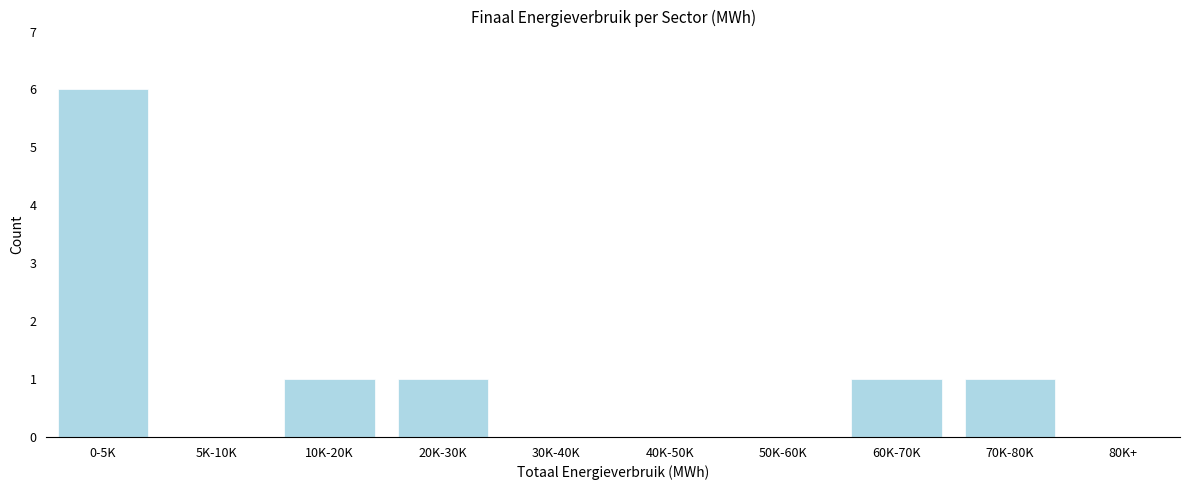

Reading right to left, transcribe all the data shown in this chart.

80K+=0	70K-80K=1	60K-70K=1	50K-60K=0	40K-50K=0	30K-40K=0	20K-30K=1	10K-20K=1	5K-10K=0	0-5K=6